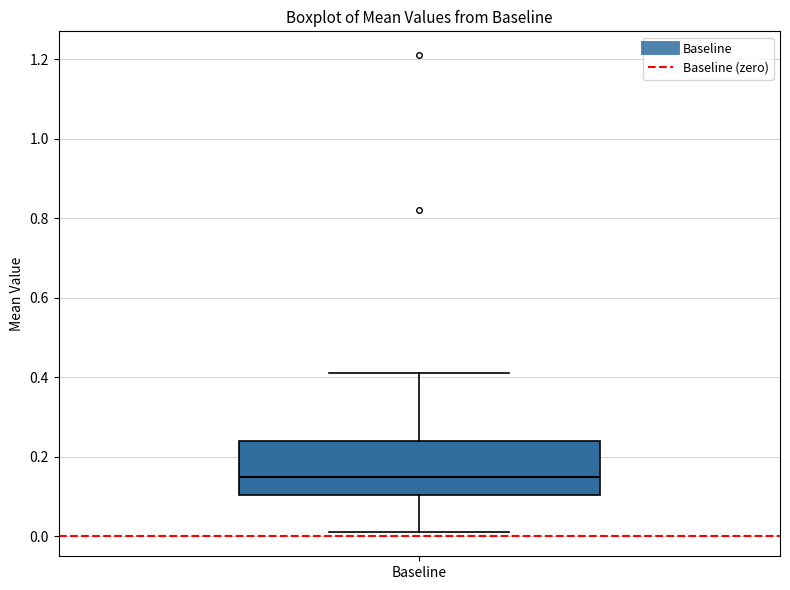

Transcribe this box plot: give where the median line is, the range the box spans, and where the two whiskers end, as read against the y-axis. The values are not printed on the chart, so give them approximately, as read against the axis.

median 0.16, box 0.10 to 0.24, whiskers 0.02 to 0.42